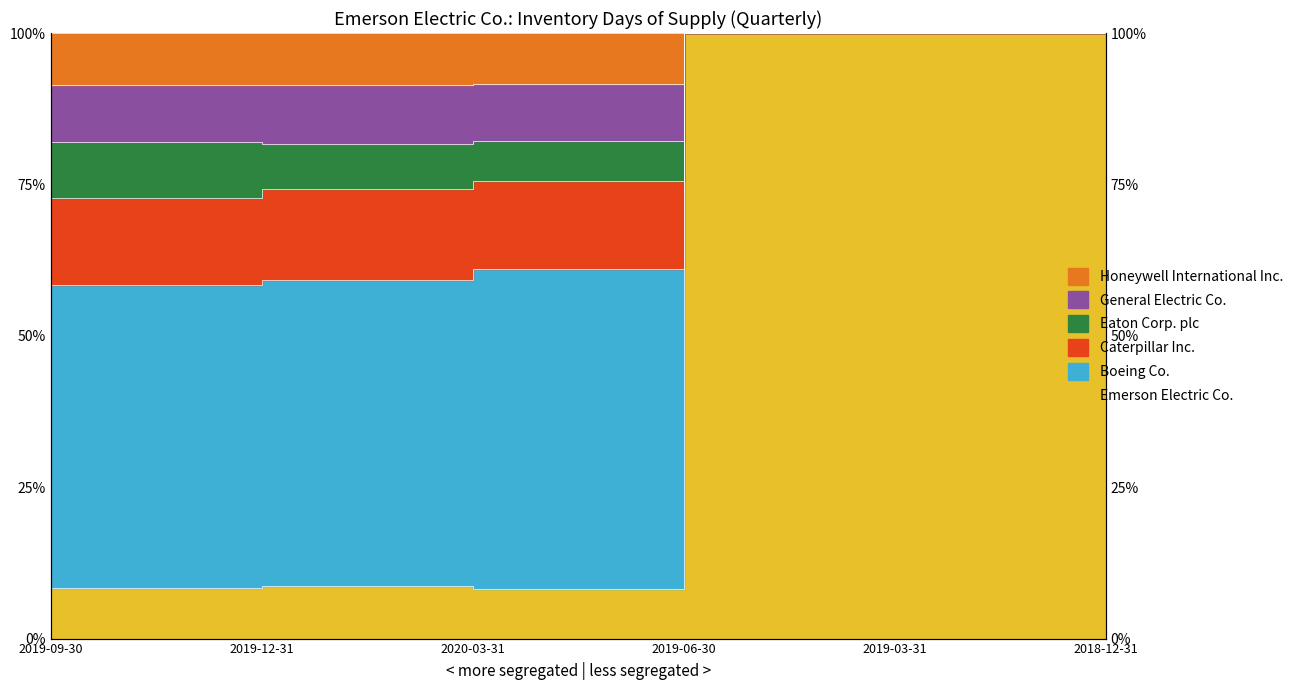

True or false: General Electric Co. and Honeywell International Inc. intersect in this chart.

False